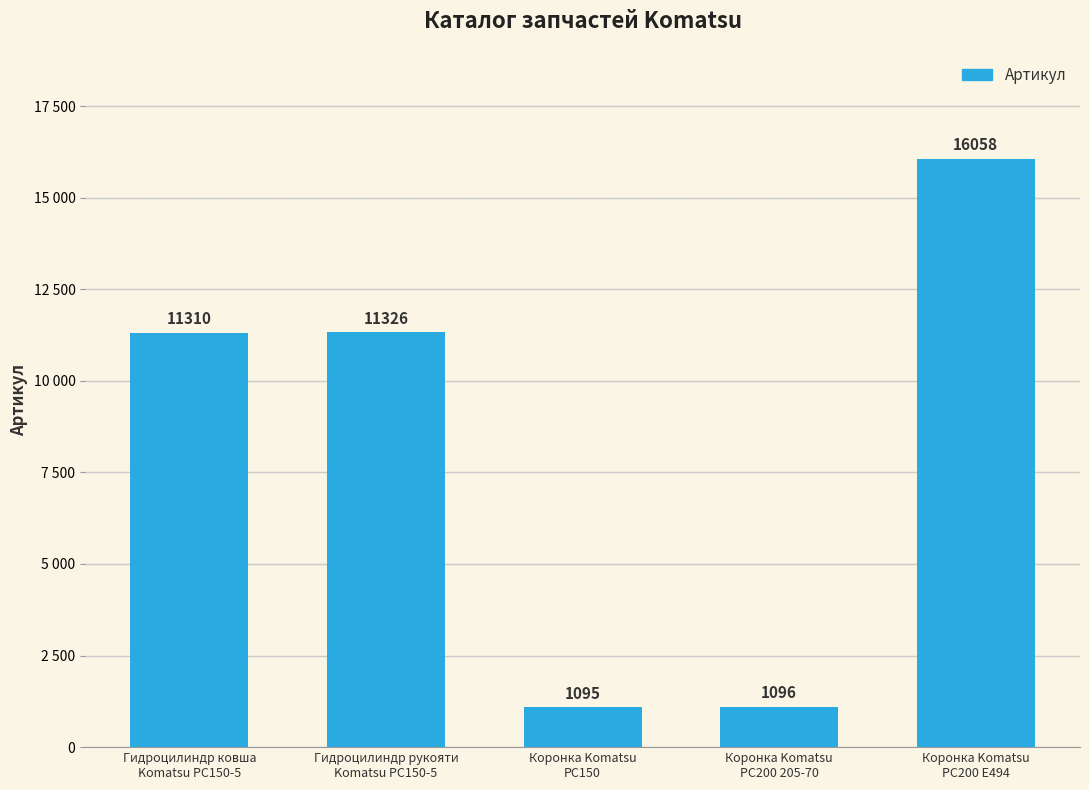

Rank the categories by value from highest to lowest.

Коронка Komatsu
PC200 E494, Гидроцилиндр рукояти
Komatsu PC150-5, Гидроцилиндр ковша
Komatsu PC150-5, Коронка Komatsu
PC200 205-70, Коронка Komatsu
PC150